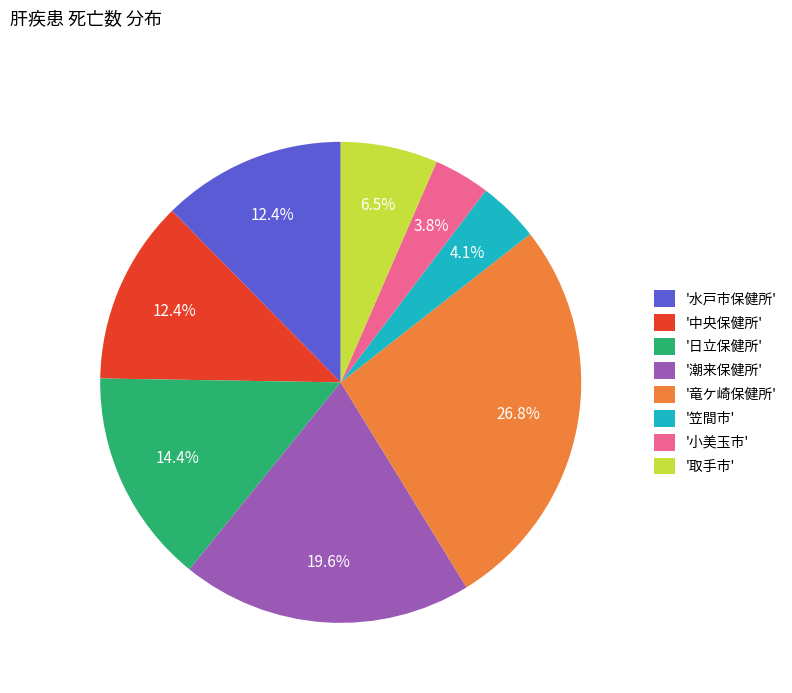

Is there any slice that represents more than half of the pie?

No